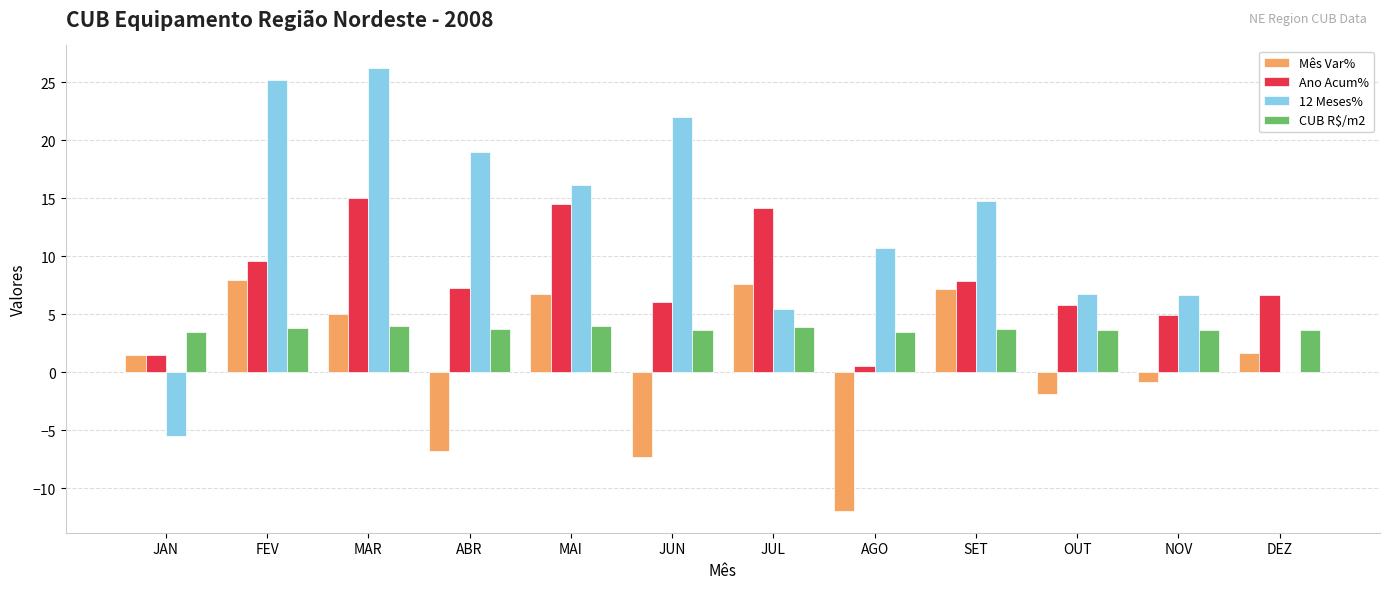

What is the sum of all CUB R$/m2 values?

44.6